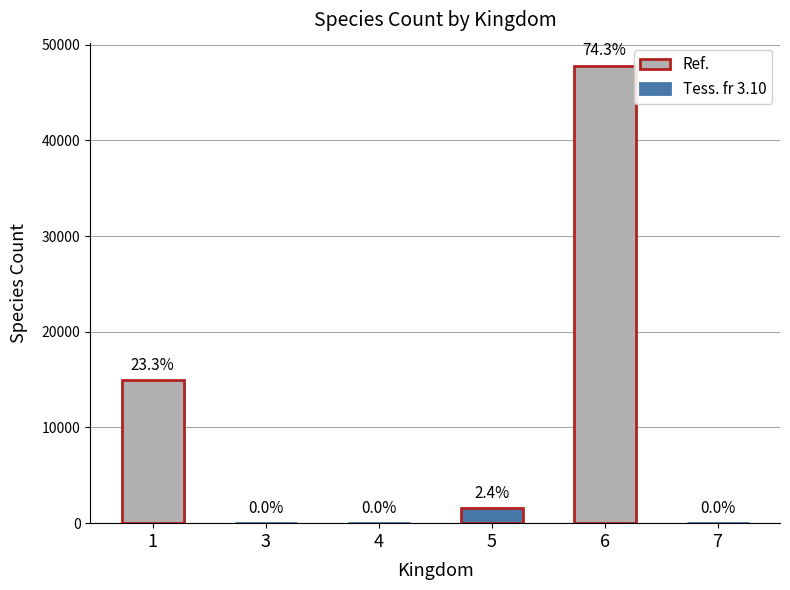

Are the bars horizontal?

No